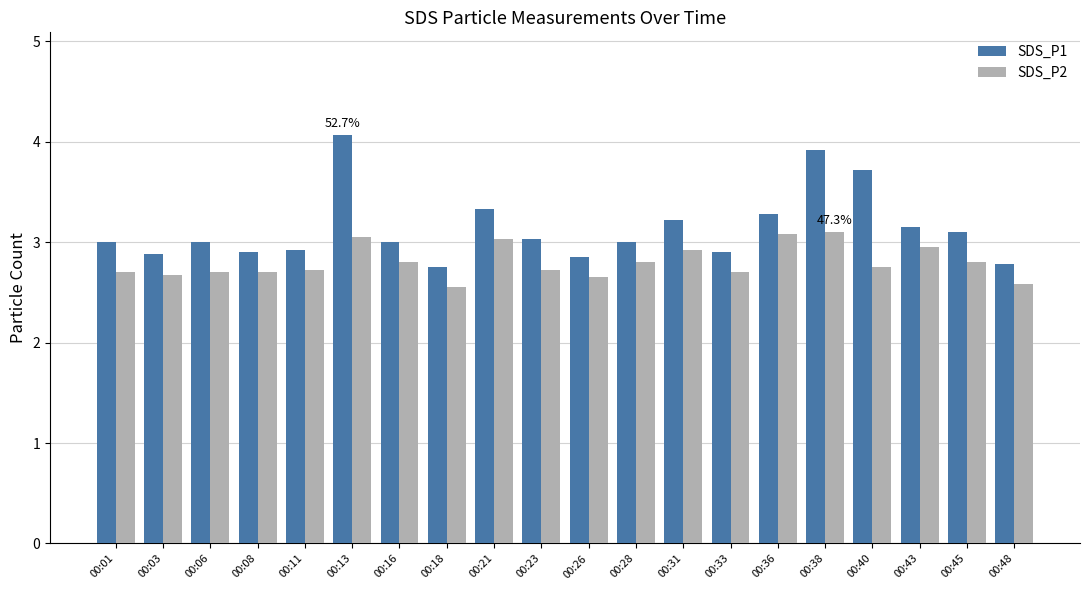

Which category has the highest value across all series?

00:13